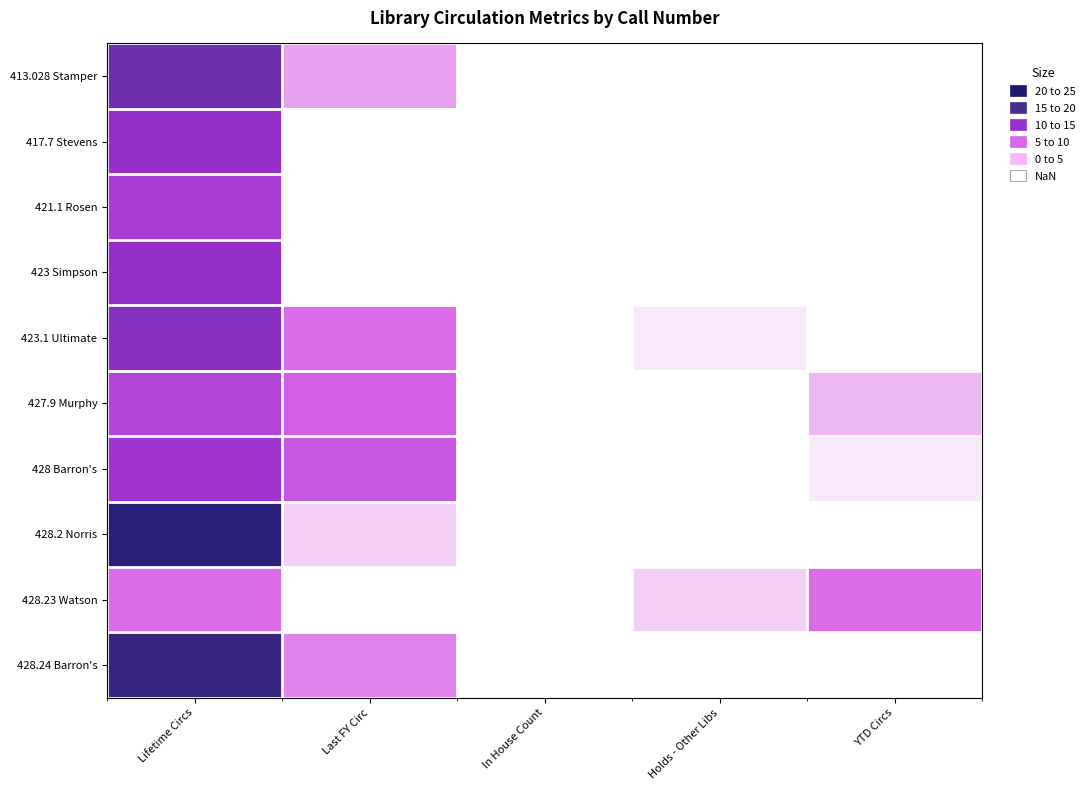

Which series has the largest range (max minus min)?

428.2 Norris